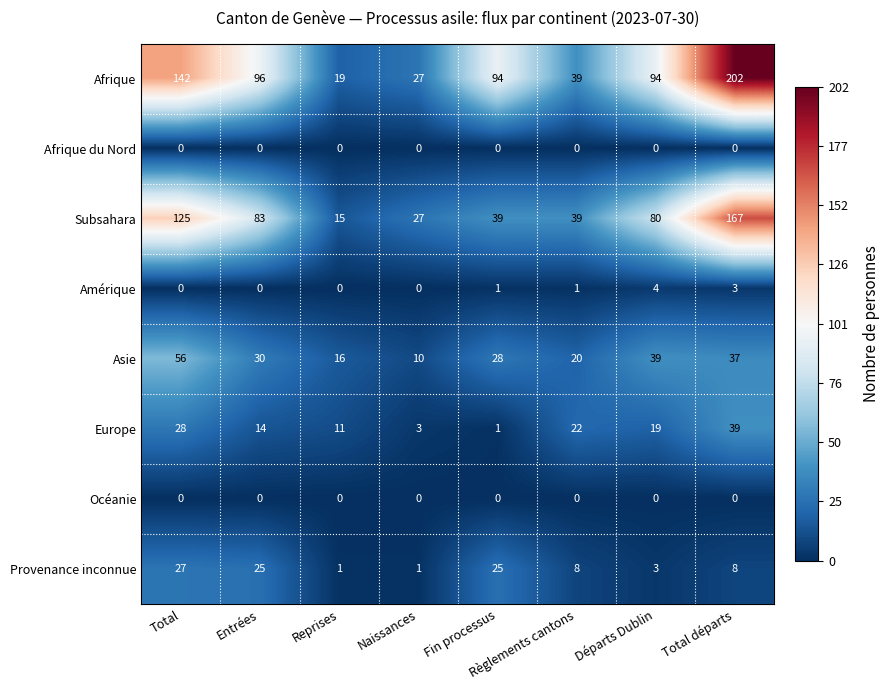

Which series has the largest total across all categories?

Afrique